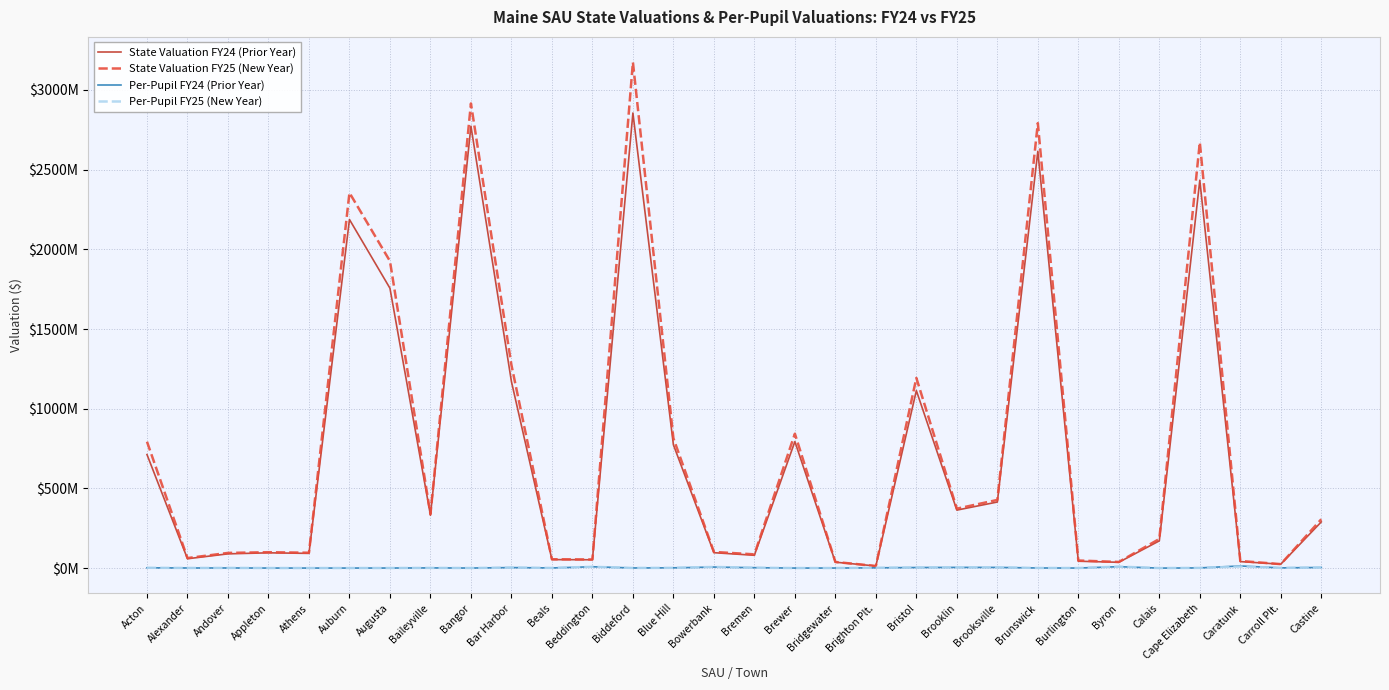

Is this an area chart (filled region under the line)?

No